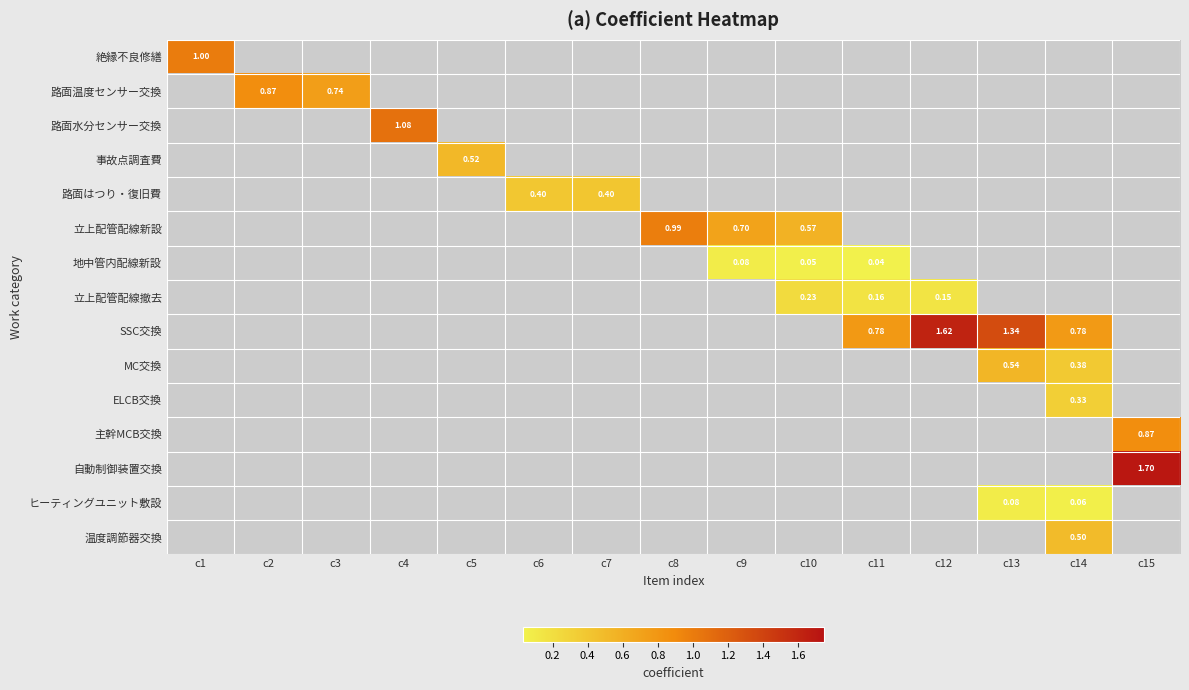

What is the difference between the maximum and minimum values in the 立上配管配線撤去 series?

0.2